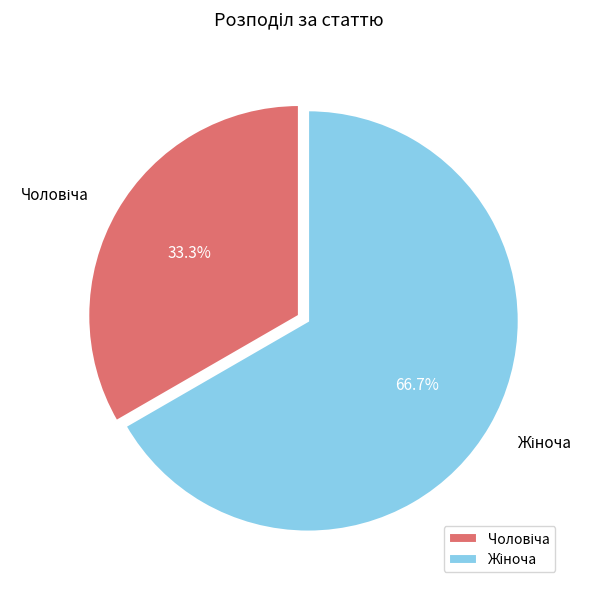

Is there any slice that represents more than half of the pie?

Yes